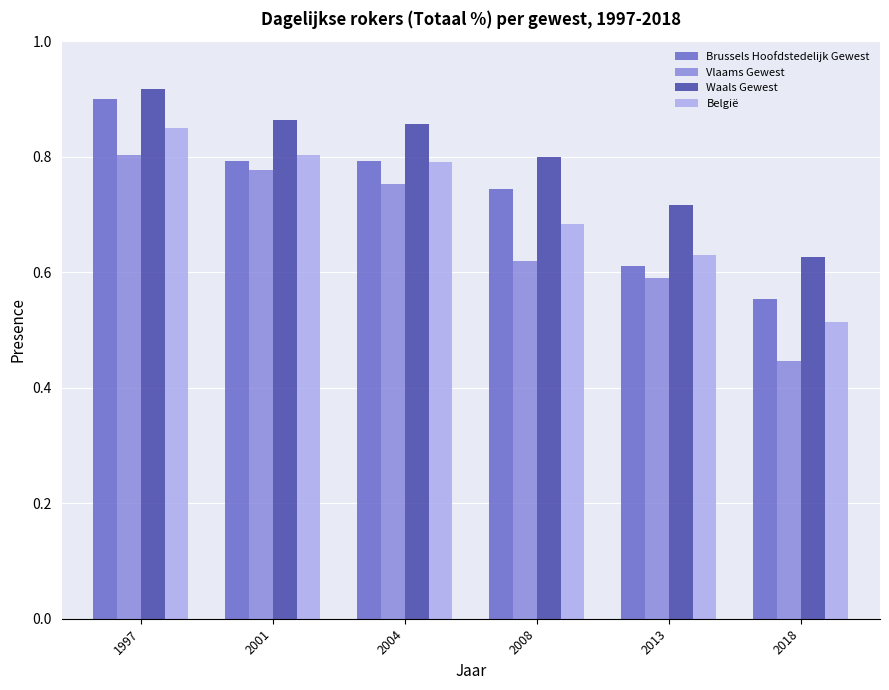

Count the number of categories in the chart.

6